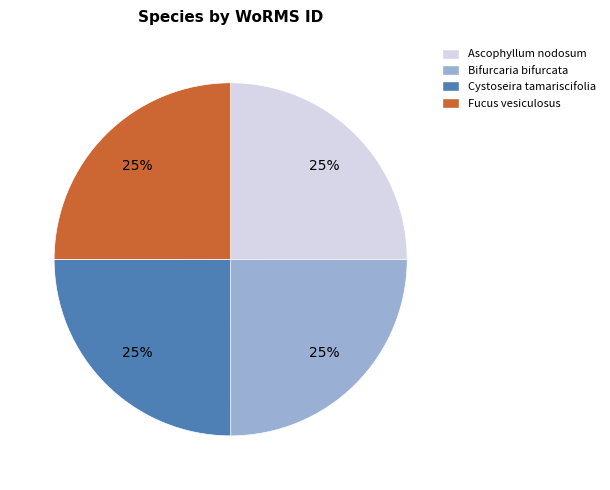

To the nearest percent, what portion does Ascophyllum nodosum represent?

25%